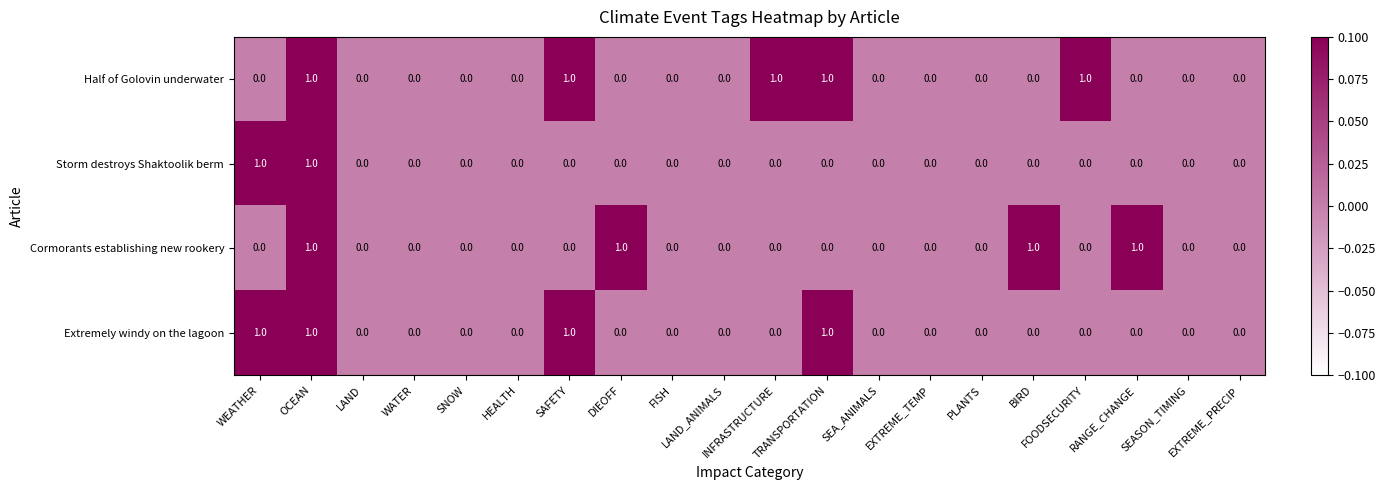

What is the sum of all Half of Golovin underwater values?

5